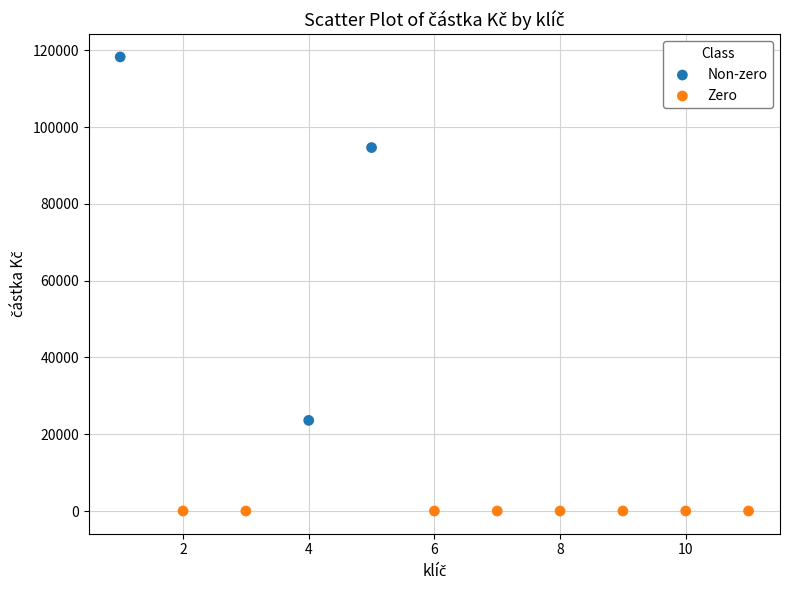

Which series contains the lowest Y value?

Zero